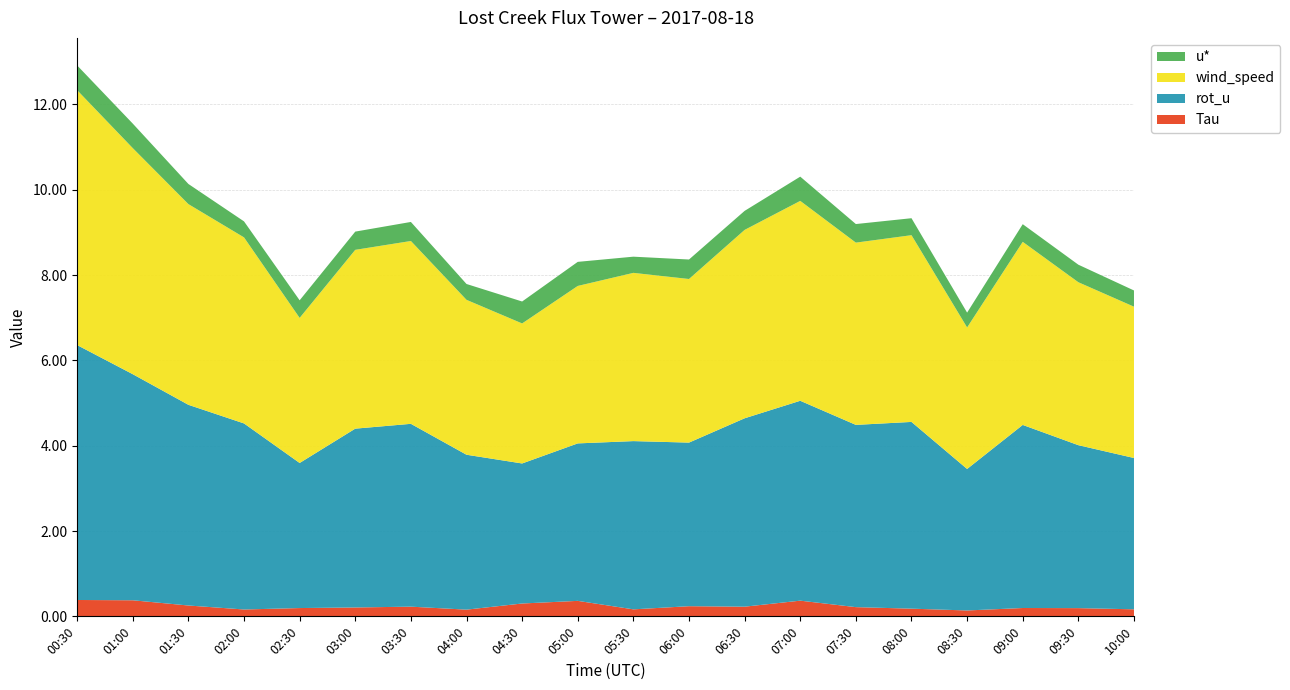

Reading left to right, extract all data points from this chart.

Tau: 00:30=0.4	01:00=0.4	01:30=0.3	02:00=0.2	02:30=0.2	03:00=0.2	03:30=0.2	04:00=0.2	04:30=0.3	05:00=0.4	05:30=0.2	06:00=0.2	06:30=0.2	07:00=0.4	07:30=0.2	08:00=0.2	08:30=0.1	09:00=0.2	09:30=0.2	10:00=0.2
rot_u: 00:30=6.0	01:00=5.3	01:30=4.7	02:00=4.4	02:30=3.4	03:00=4.2	03:30=4.3	04:00=3.6	04:30=3.3	05:00=3.7	05:30=3.9	06:00=3.8	06:30=4.4	07:00=4.7	07:30=4.3	08:00=4.4	08:30=3.3	09:00=4.3	09:30=3.8	10:00=3.5
wind_speed: 00:30=6.0	01:00=5.3	01:30=4.7	02:00=4.4	02:30=3.4	03:00=4.2	03:30=4.3	04:00=3.6	04:30=3.3	05:00=3.7	05:30=3.9	06:00=3.8	06:30=4.4	07:00=4.7	07:30=4.3	08:00=4.4	08:30=3.3	09:00=4.3	09:30=3.8	10:00=3.5
u*: 00:30=0.6	01:00=0.6	01:30=0.5	02:00=0.4	02:30=0.4	03:00=0.4	03:30=0.4	04:00=0.4	04:30=0.5	05:00=0.6	05:30=0.4	06:00=0.5	06:30=0.4	07:00=0.6	07:30=0.4	08:00=0.4	08:30=0.3	09:00=0.4	09:30=0.4	10:00=0.4